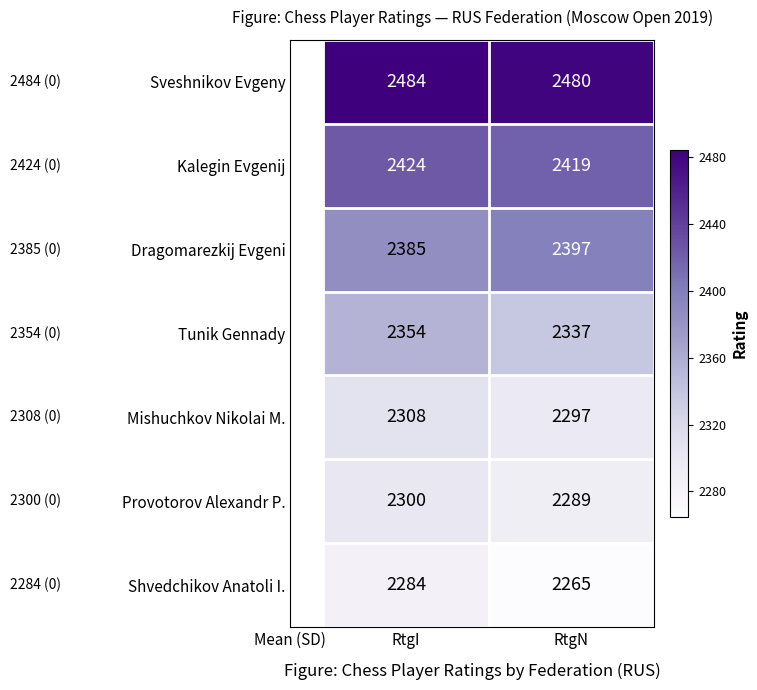

How many distinct data groups are displayed?

7